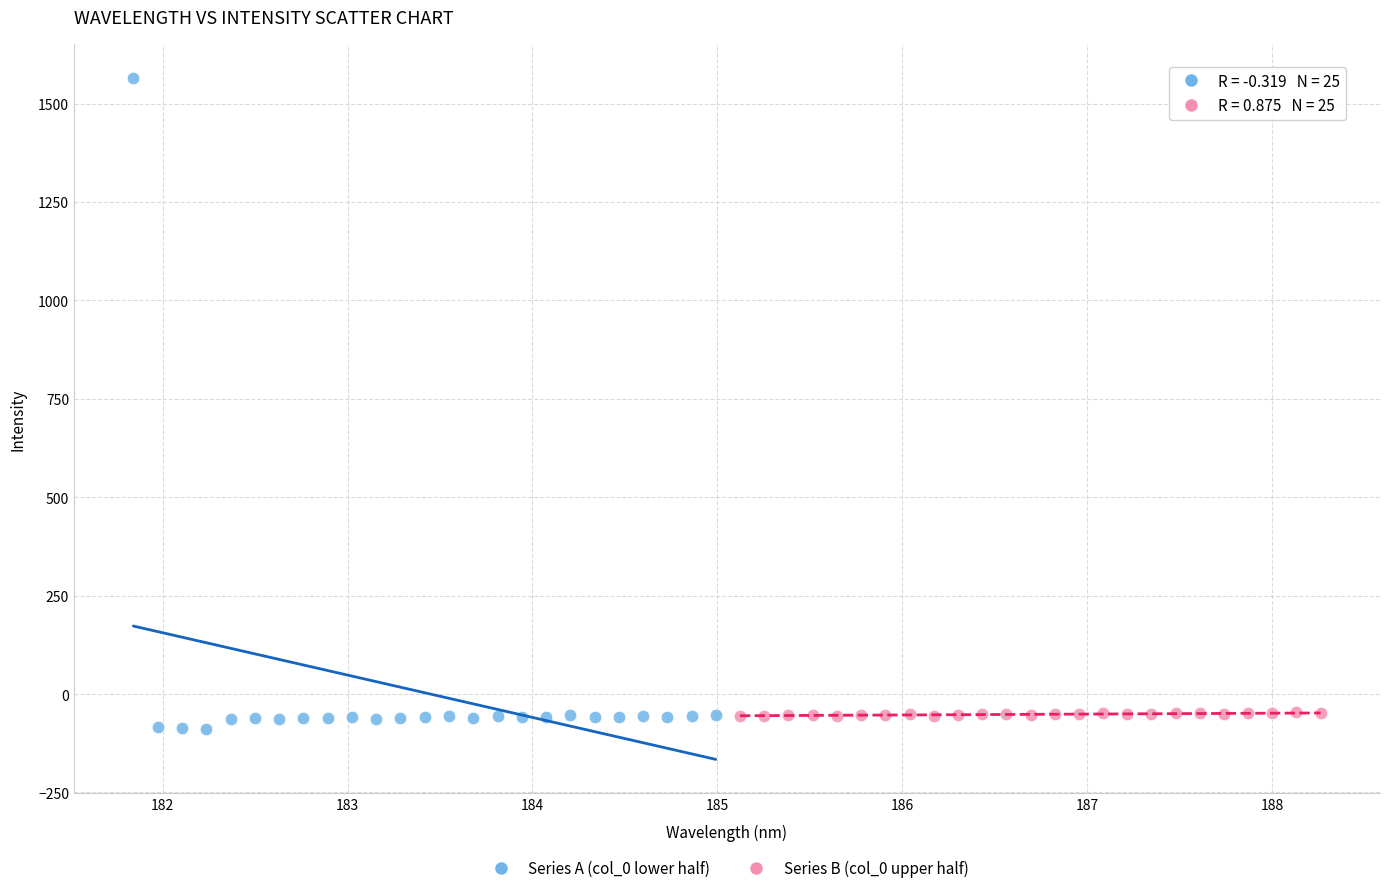

What are all the series names shown in the legend?

Series A (col_0 lower half), Series B (col_0 upper half)